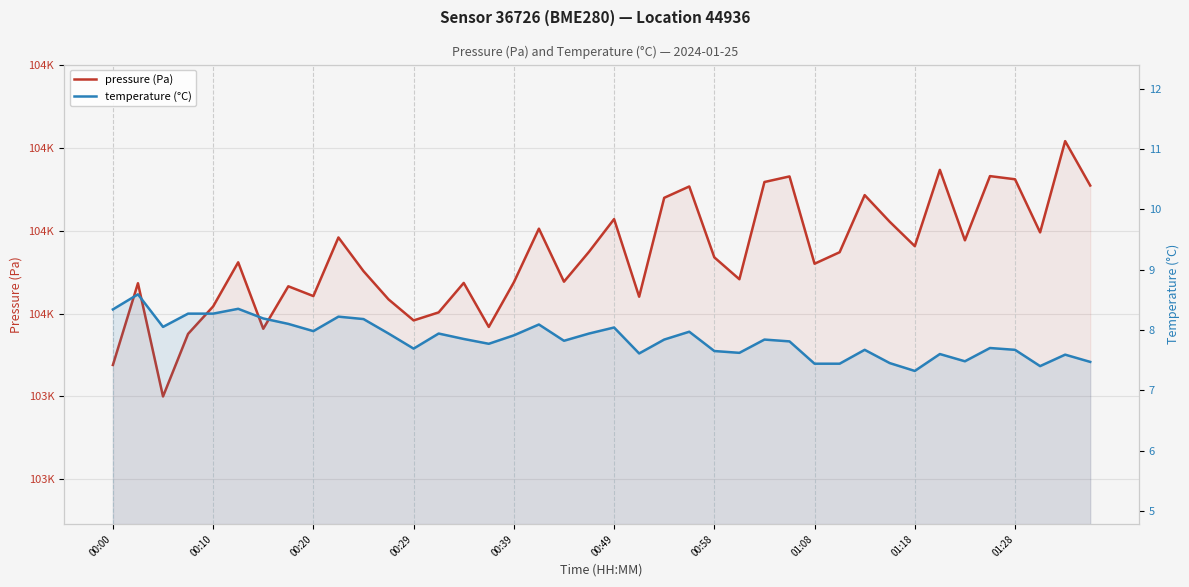

Is the value of temperature (°C) at 00:20 greater than the value of pressure (Pa) at 36?

No